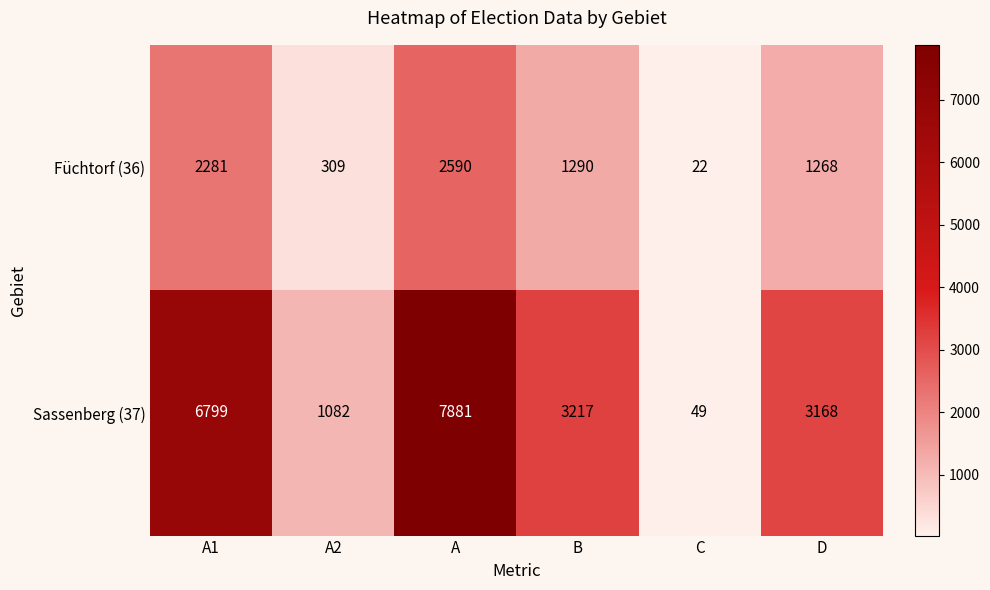

At which category is the sum across all series the highest?

A